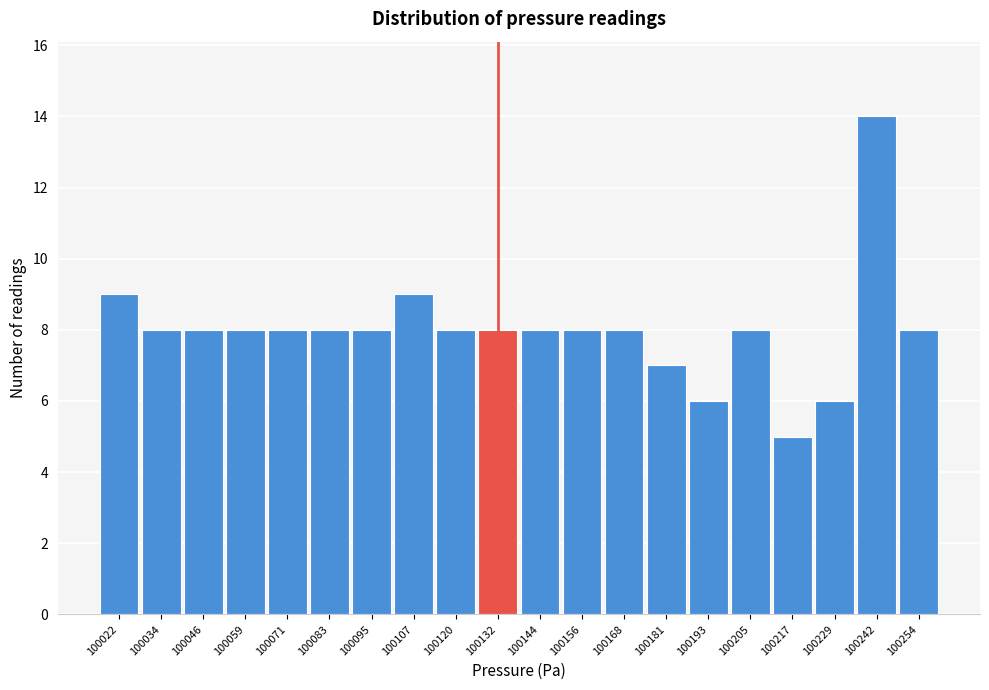

Reading right to left, what are all the values shown in this chart?

100254=8	100242=14	100229=6	100217=5	100205=8	100193=6	100181=7	100168=8	100156=8	100144=8	100132=8	100120=8	100107=9	100095=8	100083=8	100071=8	100059=8	100046=8	100034=8	100022=9